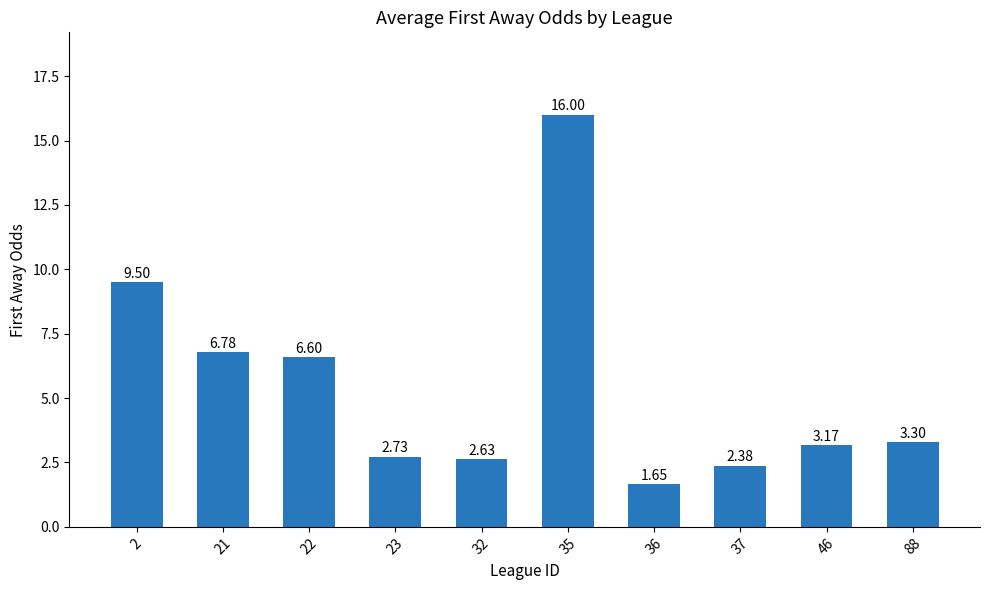

List the labels in order of value, smallest first.

36, 37, 32, 23, 46, 88, 22, 21, 2, 35